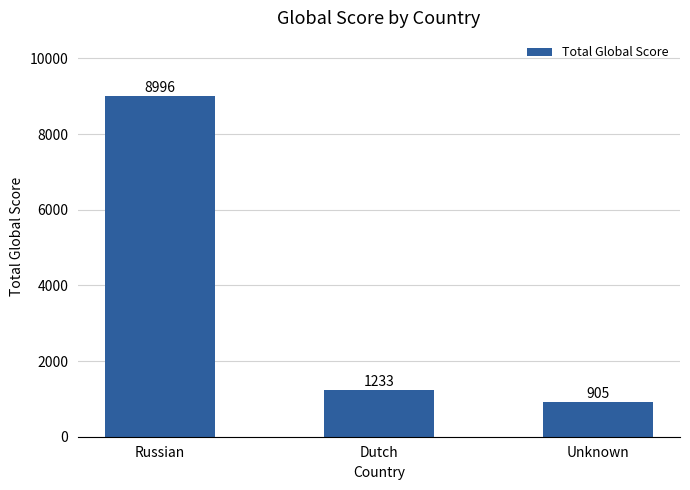

What is the value of the 1st bar from the left?

8996